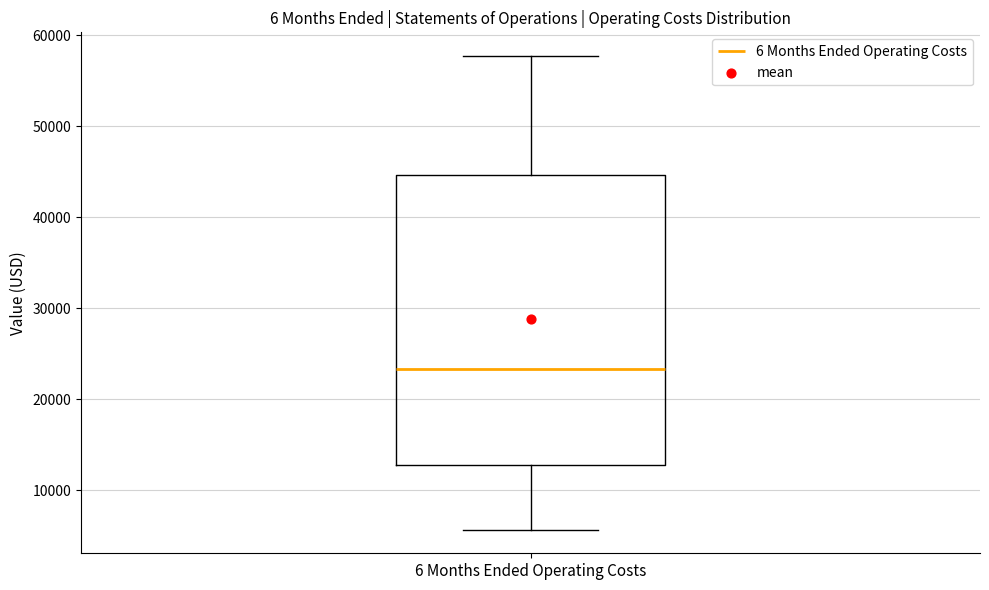

Transcribe this box plot: give where the median line is, the range the box spans, and where the two whiskers end, as read against the y-axis. The values are not printed on the chart, so give them approximately, as read against the axis.

median 23000, box 13000 to 45000, whiskers 6000 to 58000